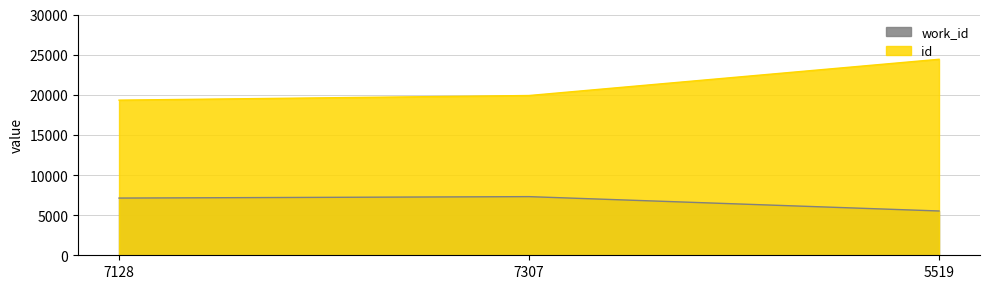

What position from the left is 7128?

1